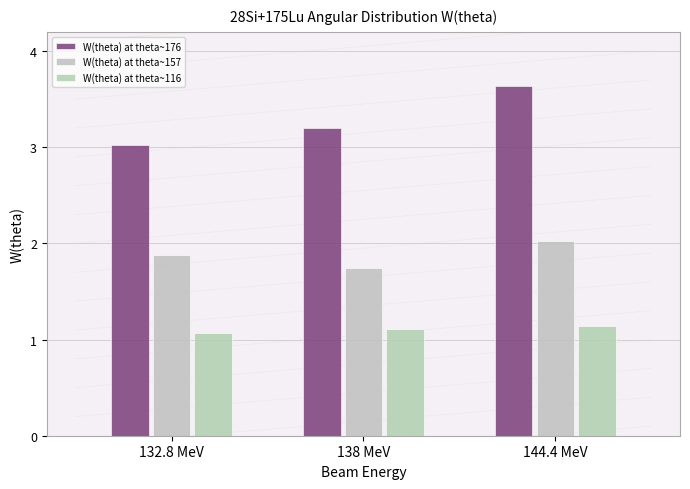

The W(theta) at theta~176 series shows 0.9 at 138 MeV. True or false?

False